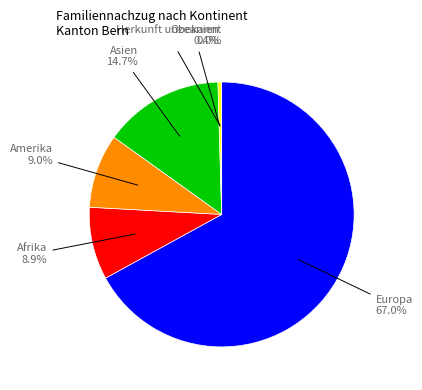

Is there any slice that represents more than half of the pie?

Yes